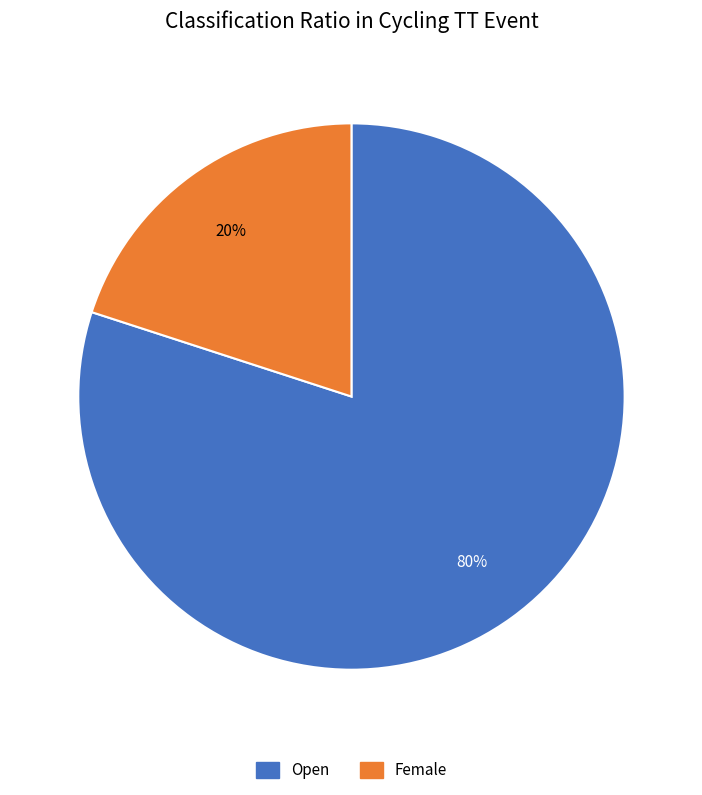

How many segments does this pie chart have?

2